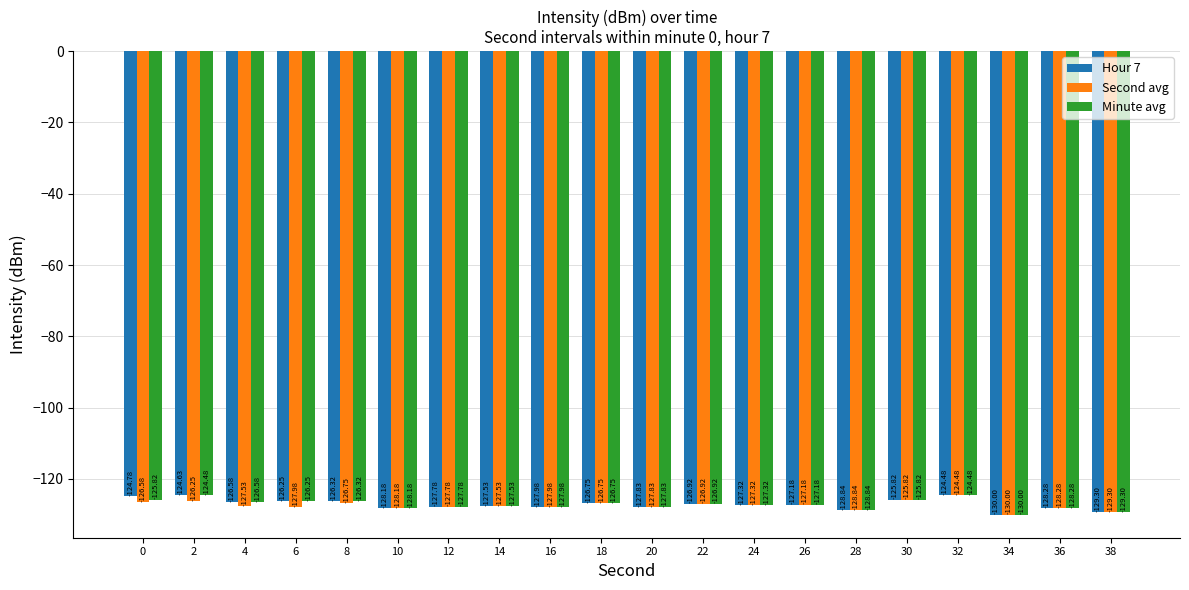

What is the spread (max minus min) of values at 4?

1.0